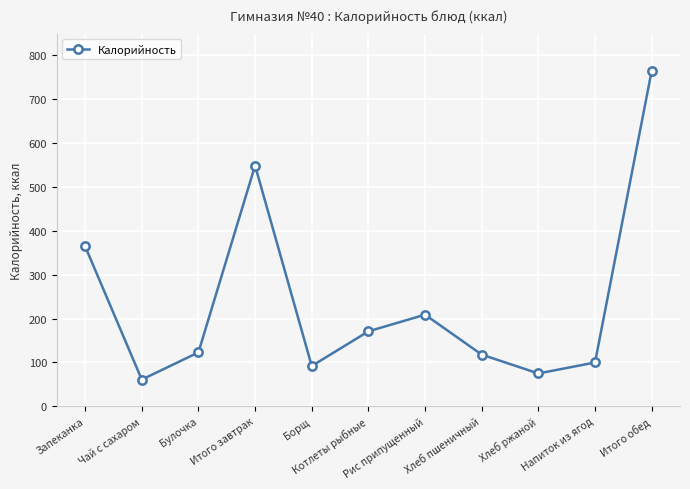

What is the difference between the maximum and minimum values?

704